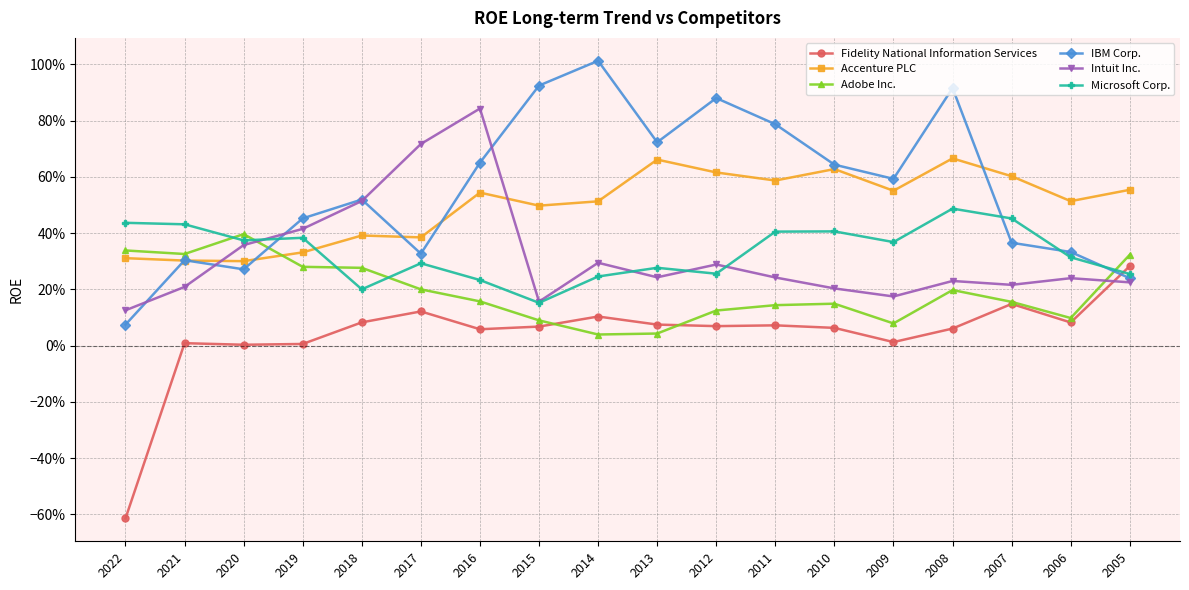

Rank the categories by Microsoft Corp. value from lowest to highest.

2015, 2018, 2016, 2014, 2005, 2012, 2013, 2017, 2006, 2009, 2020, 2019, 2011, 2010, 2021, 2022, 2007, 2008